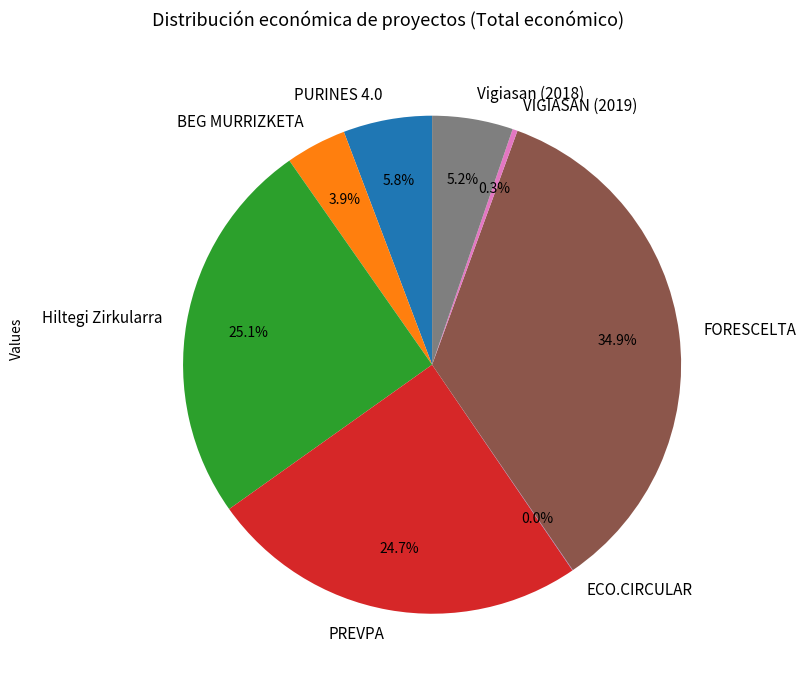

What is the largest slice in the pie chart?

FORESCELTA